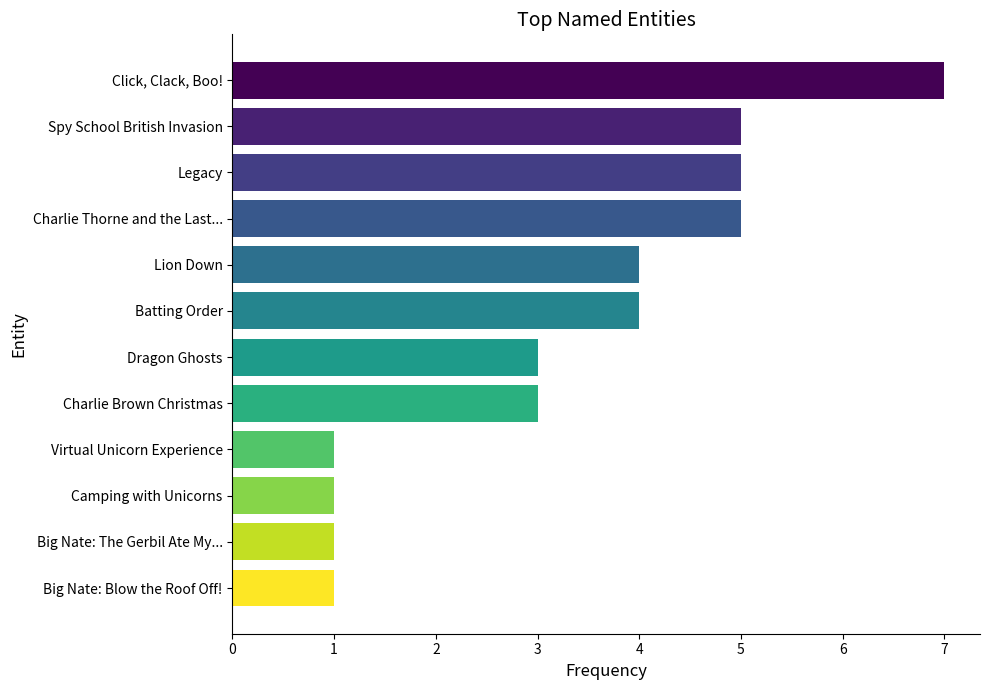

What is the difference between the maximum and minimum values?

6